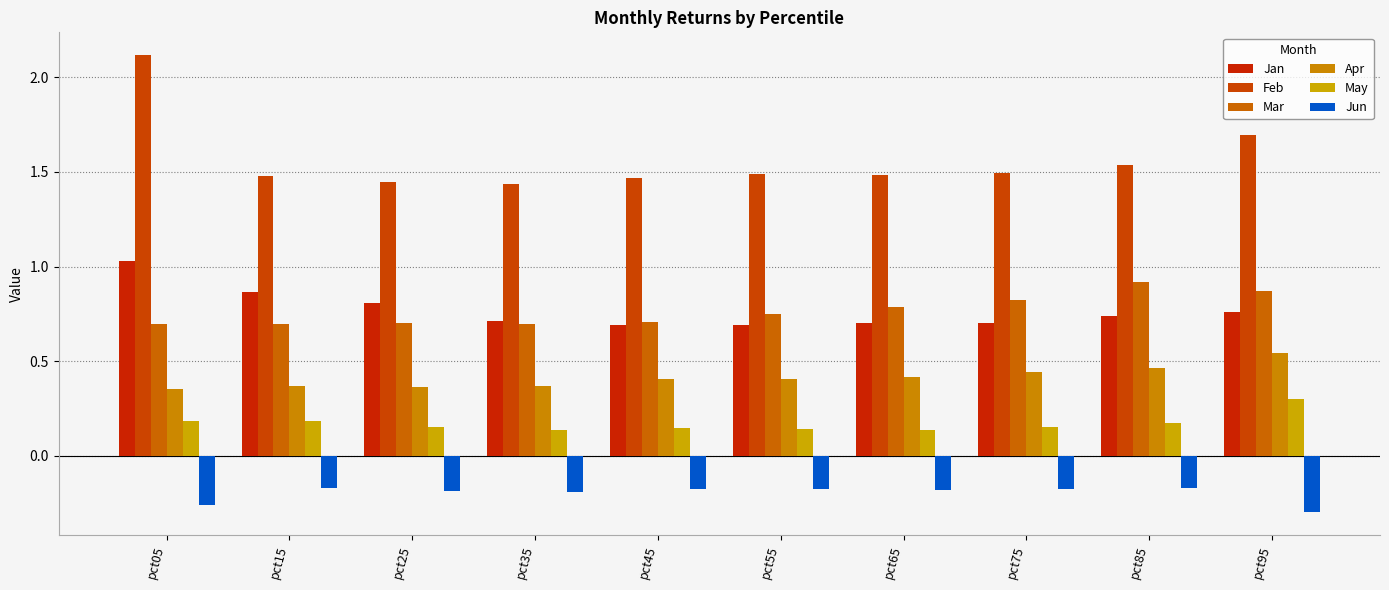

What is the sum of the Jun values at pct05 and pct85?

-0.4